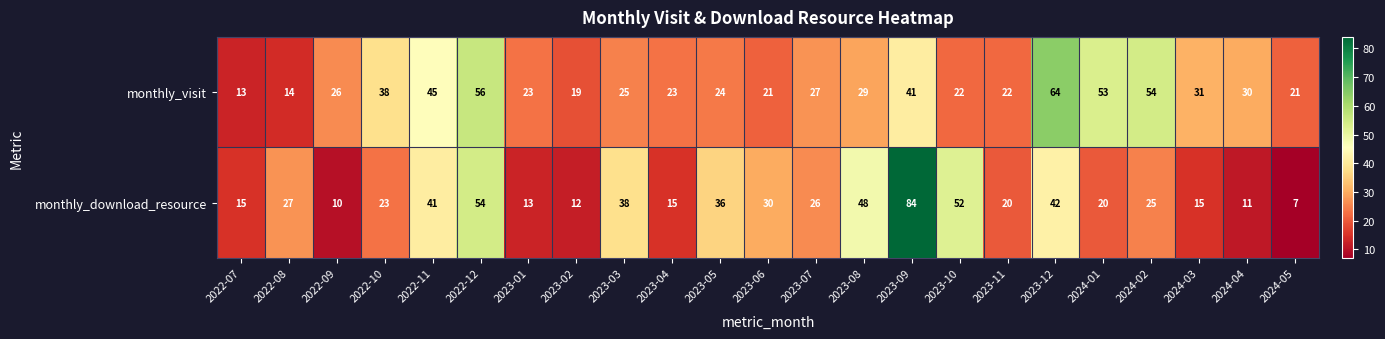

What is the sum of the monthly_download_resource values at 2022-09 and 2024-05?

17